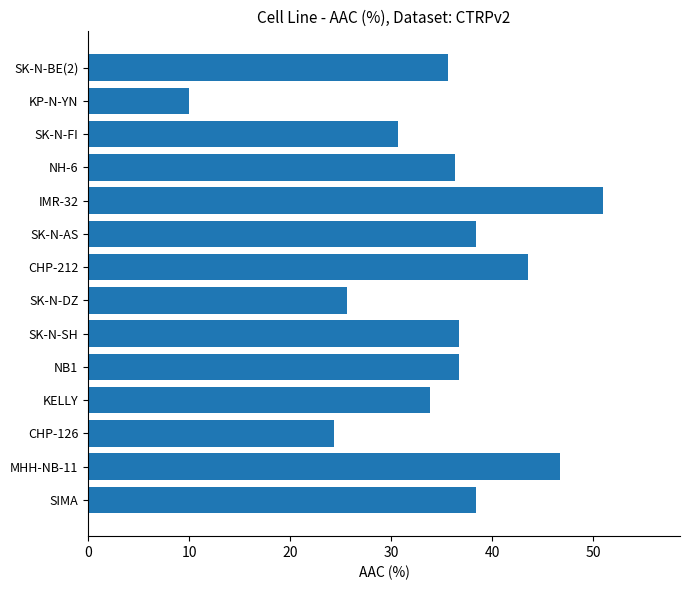

Read the value at MHH-NB-11.

46.7